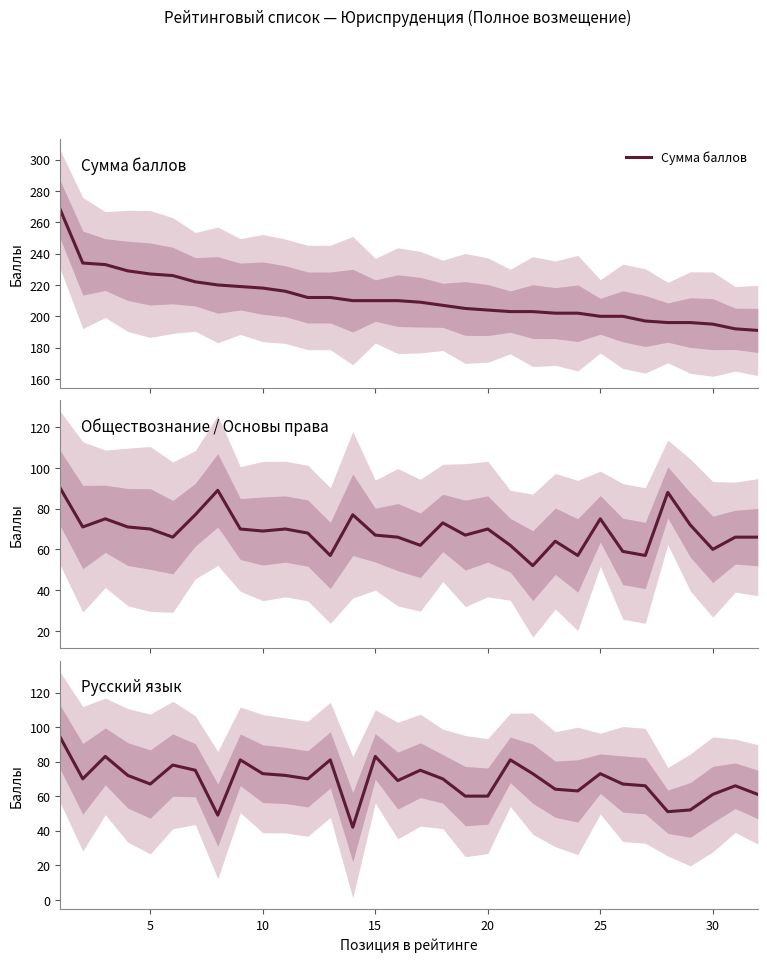

Count the number of categories in the chart.

32